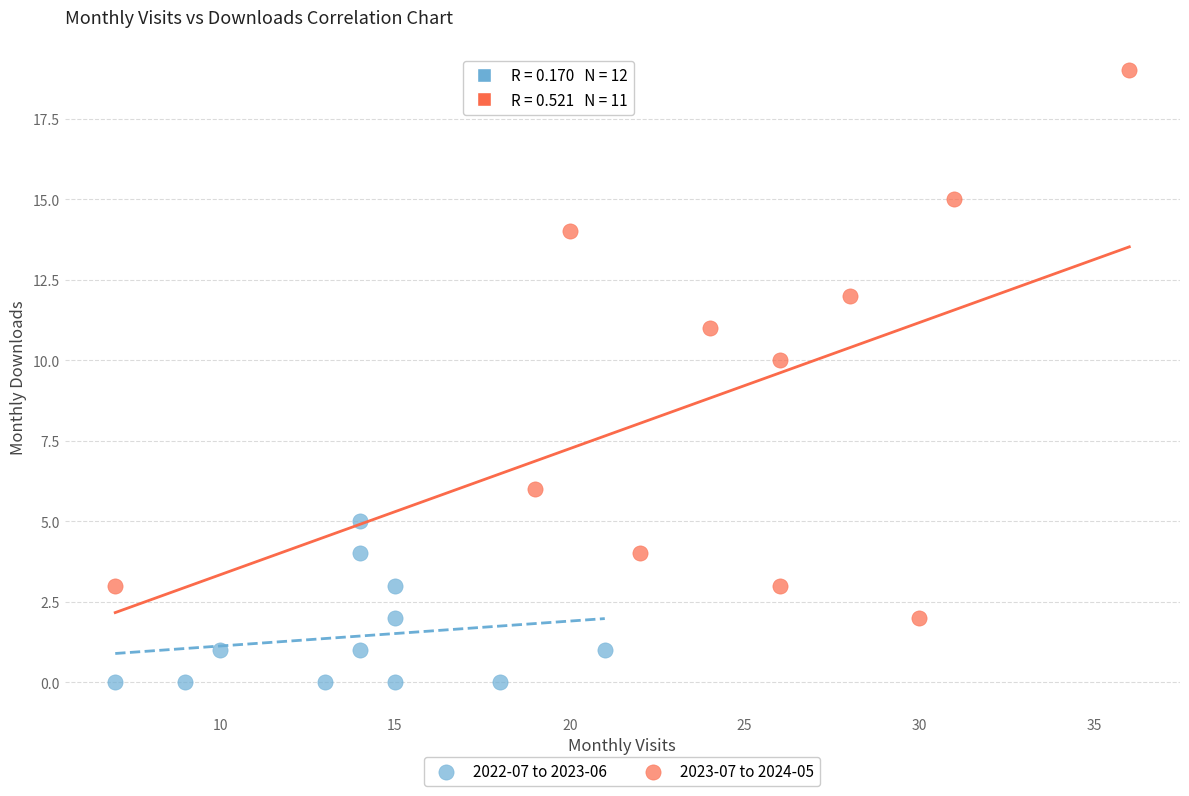

What are all the series names shown in the legend?

2022-07 to 2023-06, 2023-07 to 2024-05